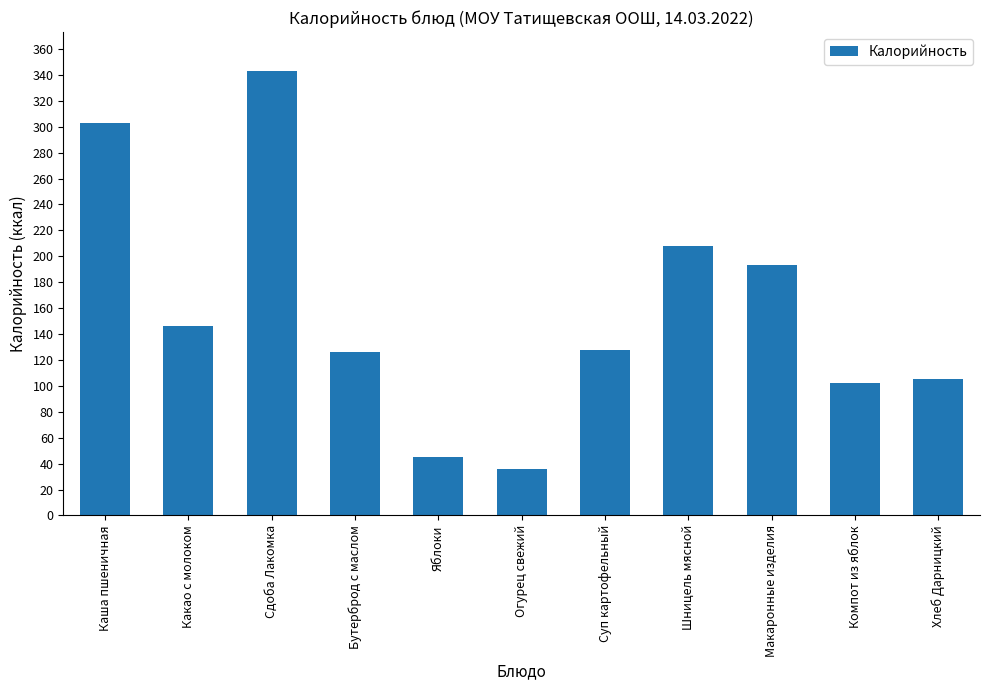

The chart shows a value of 175 at Бутерброд с маслом. True or false?

False